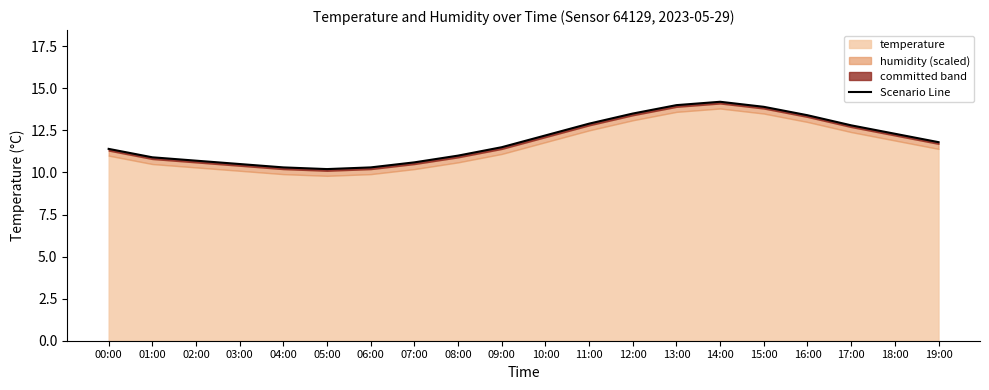

What is the minimum value shown in the chart?

10.2